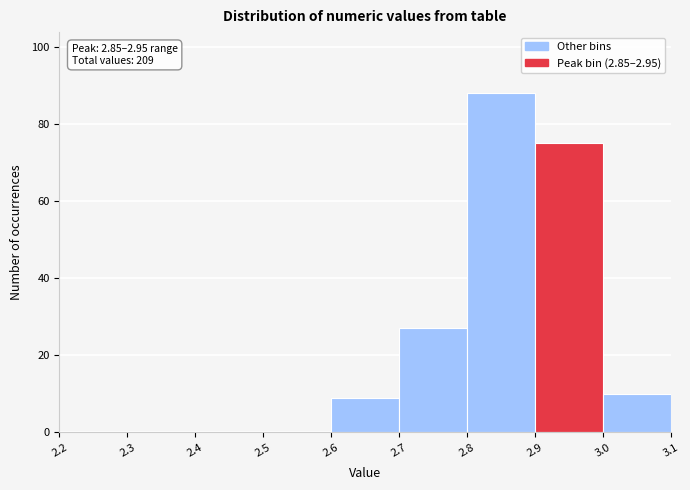

Which range on the x-axis has the tallest bar?

2.8 to 2.9